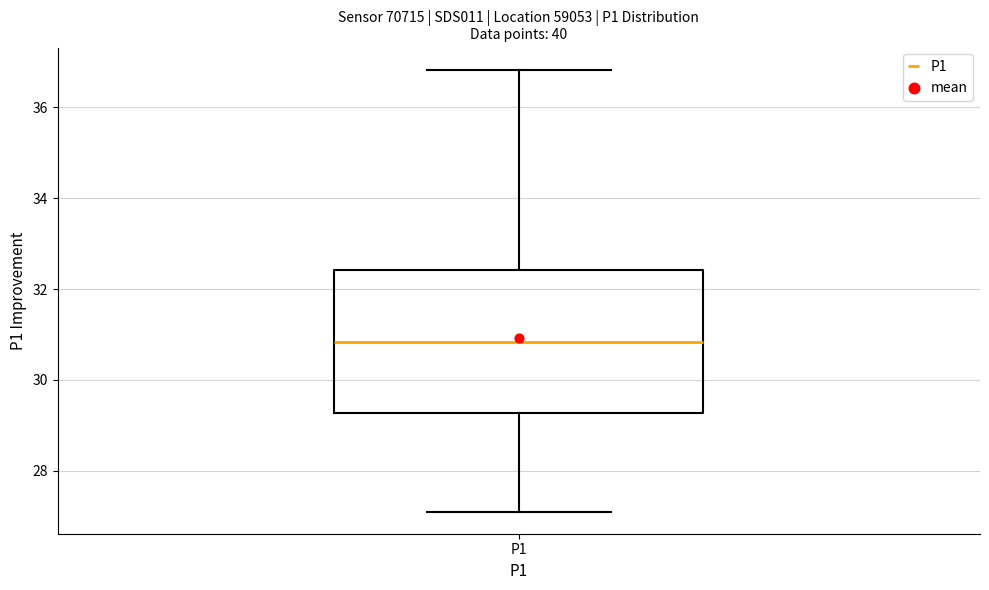

Read this box plot against the y-axis: the position of the median line, the range covered by the box, and the ends of both whiskers. The values are not printed on the chart, so give them approximately, as read against the axis.

median 30.8, box 29.2 to 32.4, whiskers 27.2 to 36.8